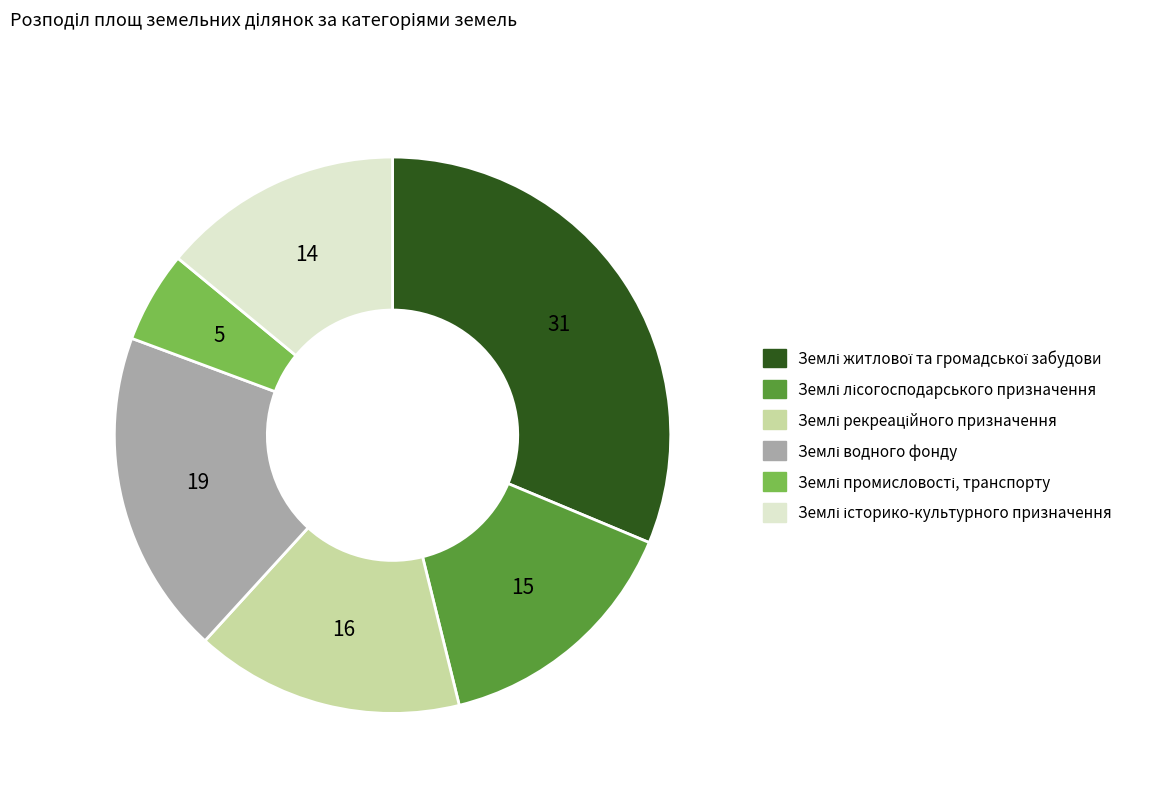

Is there any slice that represents more than half of the pie?

No